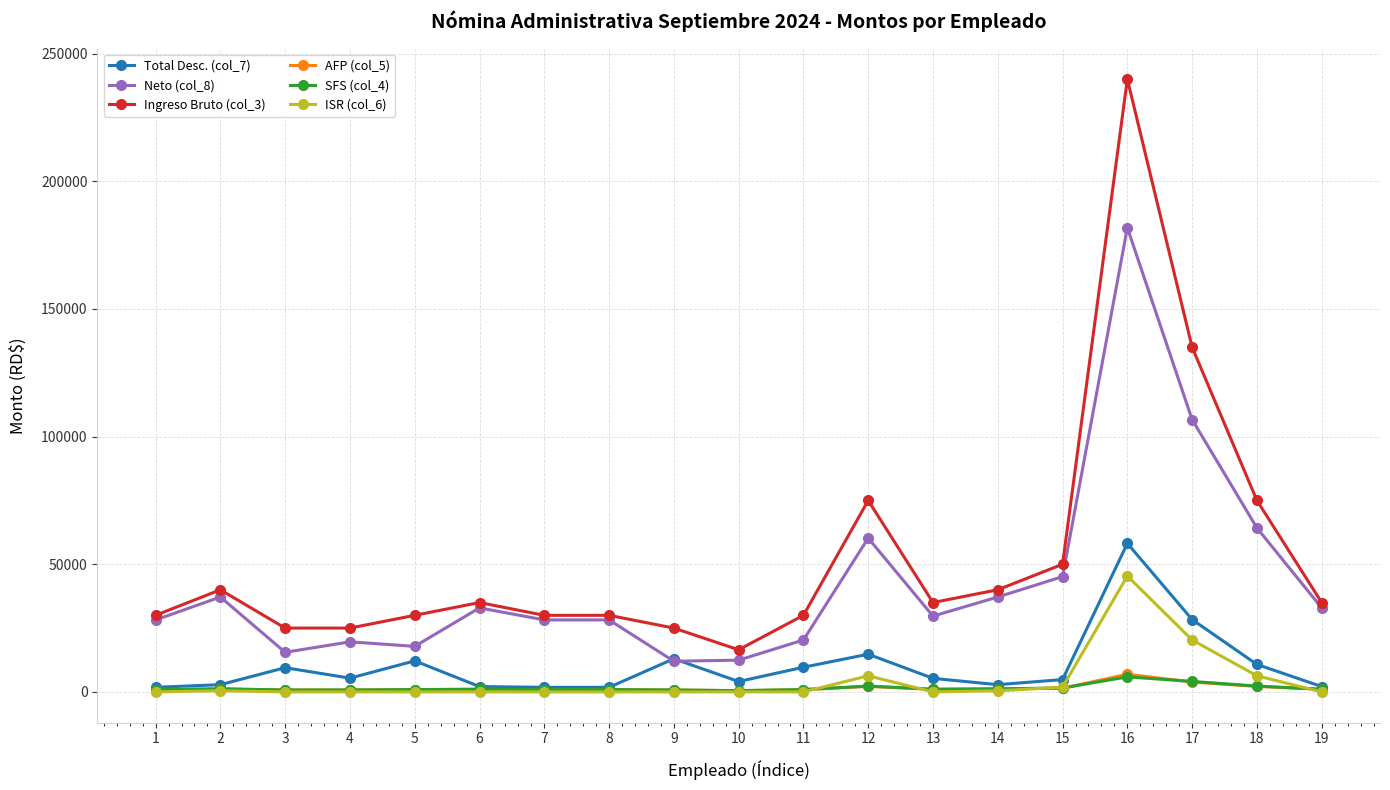

What is the greatest value displayed?

240000.0